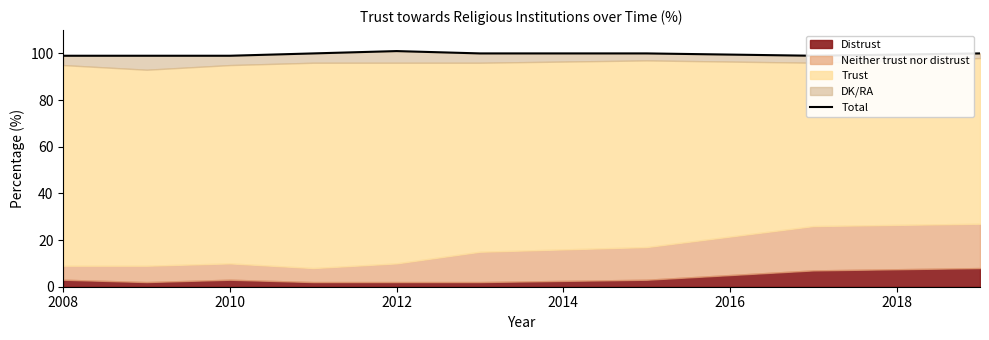

At which category does the chart reach its minimum across all series?

2008